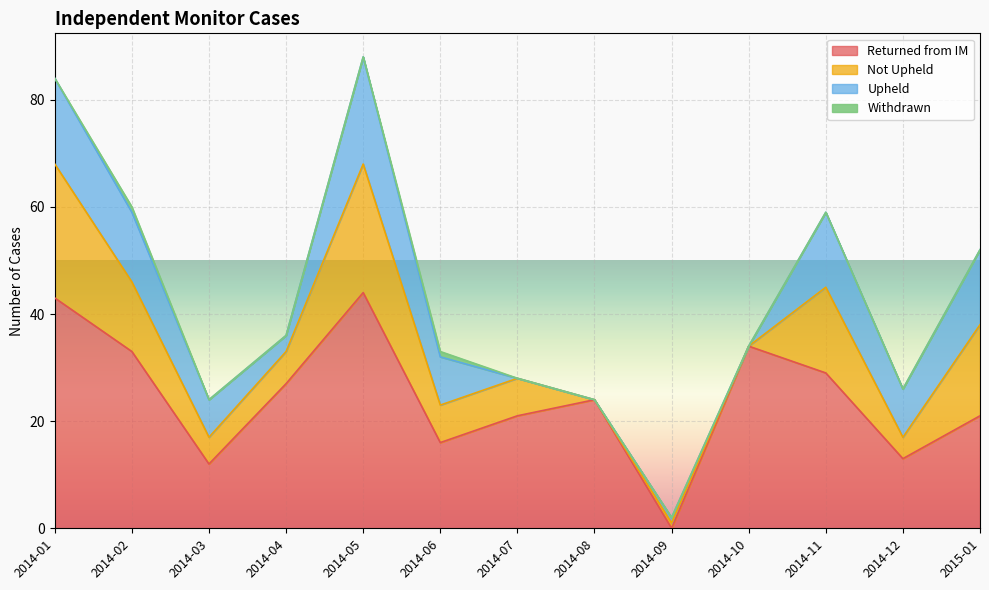

What is the difference between the maximum and minimum values in the Upheld series?

20